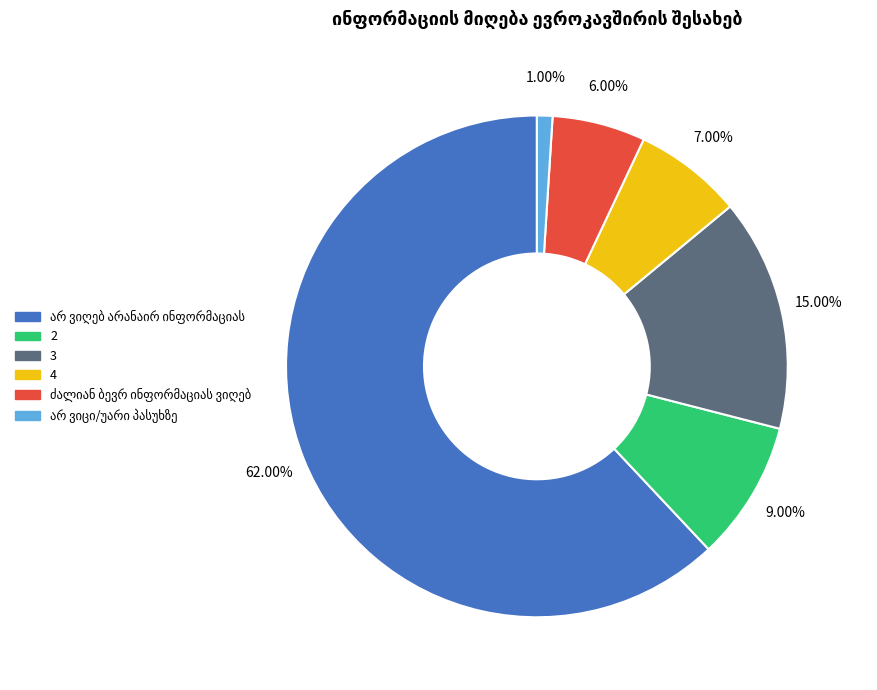

The 2 slice represents 9% of the pie. True or false?

True